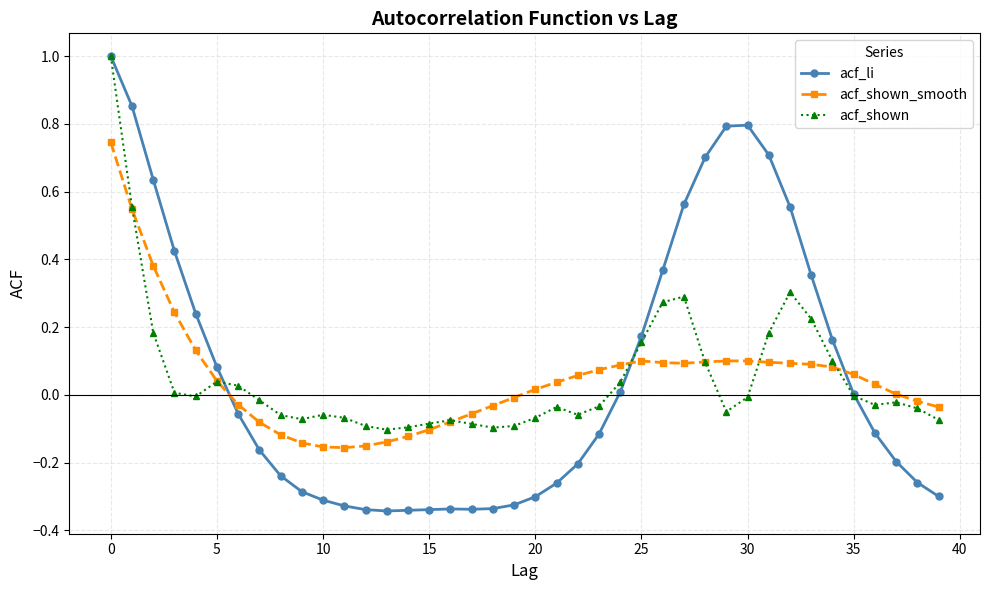

True or false: acf_shown has more than 1 points higher than both neighbors.

True